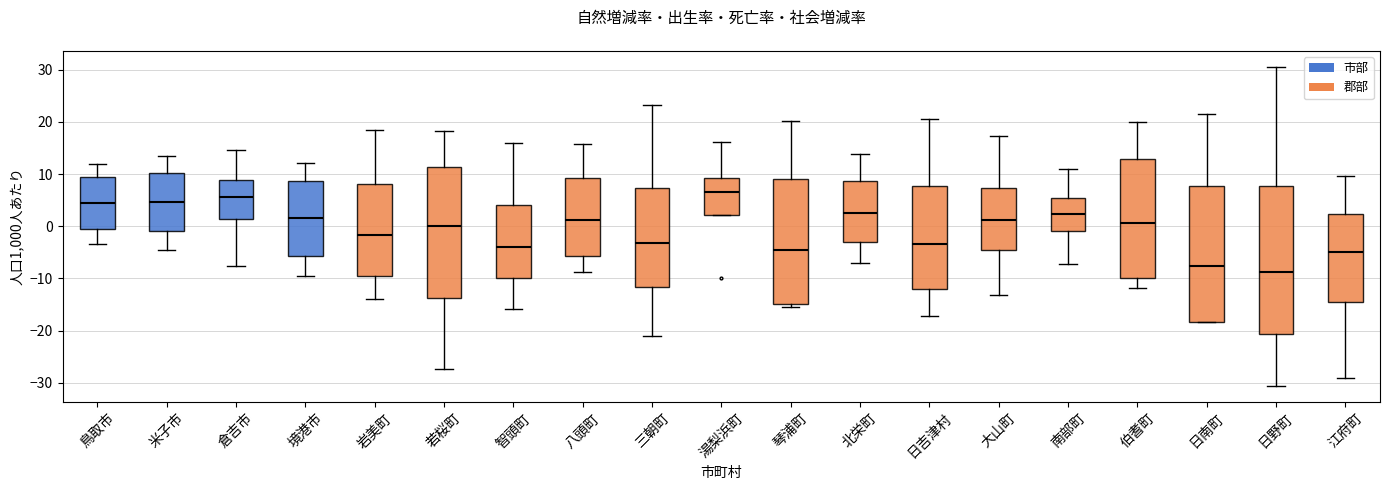

Reading left to right, read every box against the y-axis: the position of its median line, the range the box covers, and the ends of its whiskers. The values are not printed on the chart, so give them approximately, as read against the axis.

鳥取市: median 5, box 0 to 9, whiskers -3 to 12
米子市: median 5, box -1 to 10, whiskers -4 to 13
倉吉市: median 6, box 1 to 9, whiskers -8 to 15
境港市: median 2, box -6 to 9, whiskers -9 to 12
岩美町: median -2, box -10 to 8, whiskers -14 to 18
若桜町: median 0, box -14 to 11, whiskers -27 to 18
智頭町: median -4, box -10 to 4, whiskers -16 to 16
八頭町: median 1, box -6 to 9, whiskers -9 to 16
三朝町: median -3, box -12 to 7, whiskers -21 to 23
湯梨浜町: median 7, box 2 to 9, whiskers 2 to 16
琴浦町: median -5, box -15 to 9, whiskers -15 (just below the box's lower edge) to 20
北栄町: median 3, box -3 to 9, whiskers -7 to 14
日吉津村: median -3, box -12 to 8, whiskers -17 to 21
大山町: median 1, box -5 to 7, whiskers -13 to 17
南部町: median 2, box -1 to 5, whiskers -7 to 11
伯耆町: median 1, box -10 to 13, whiskers -12 to 20
日南町: median -8, box -18 to 8, whiskers -18 to 21
日野町: median -9, box -21 to 8, whiskers -31 to 31
江府町: median -5, box -15 to 2, whiskers -29 to 10